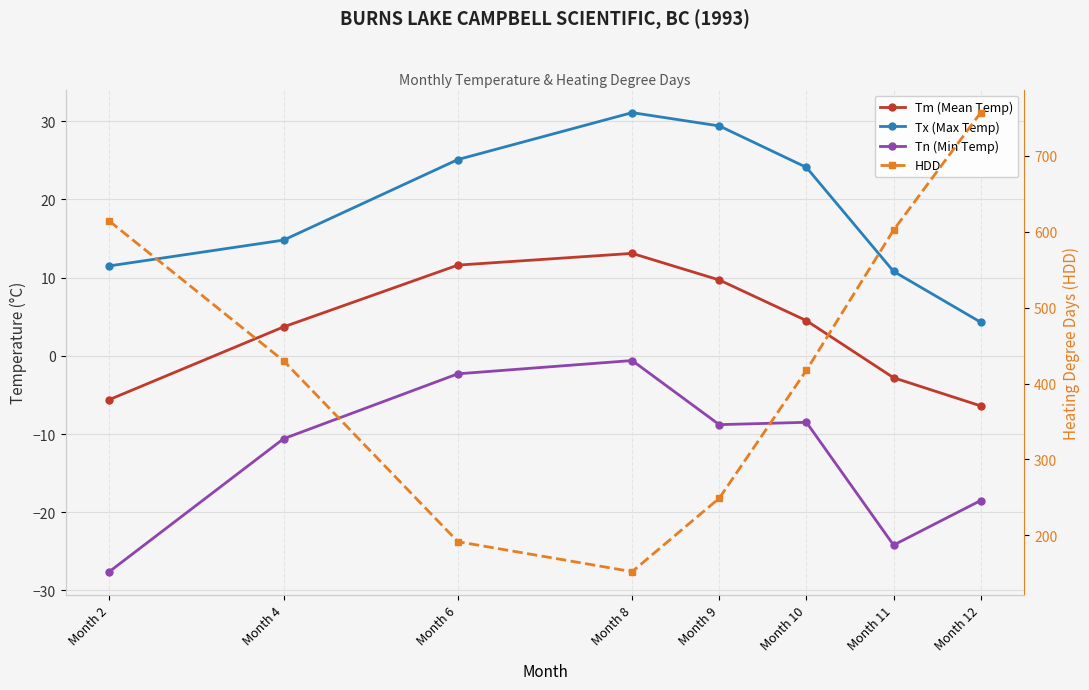

What is the approximate value of Tm (Mean Temp) at Month 6?

11.6